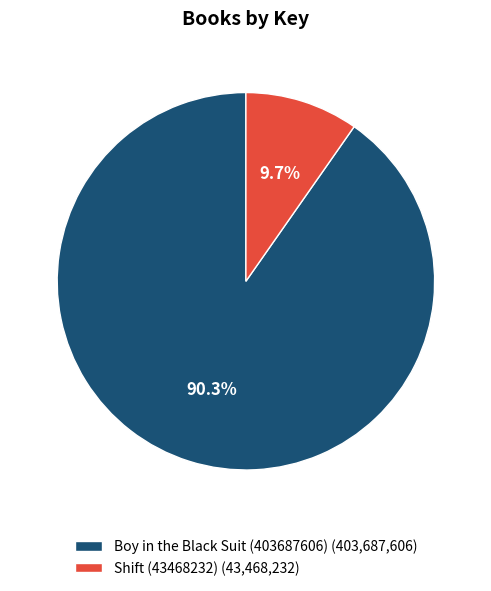

Approximately how many times larger is the value at Boy in the Black Suit (403687606) compared to Shift (43468232)?

9.3